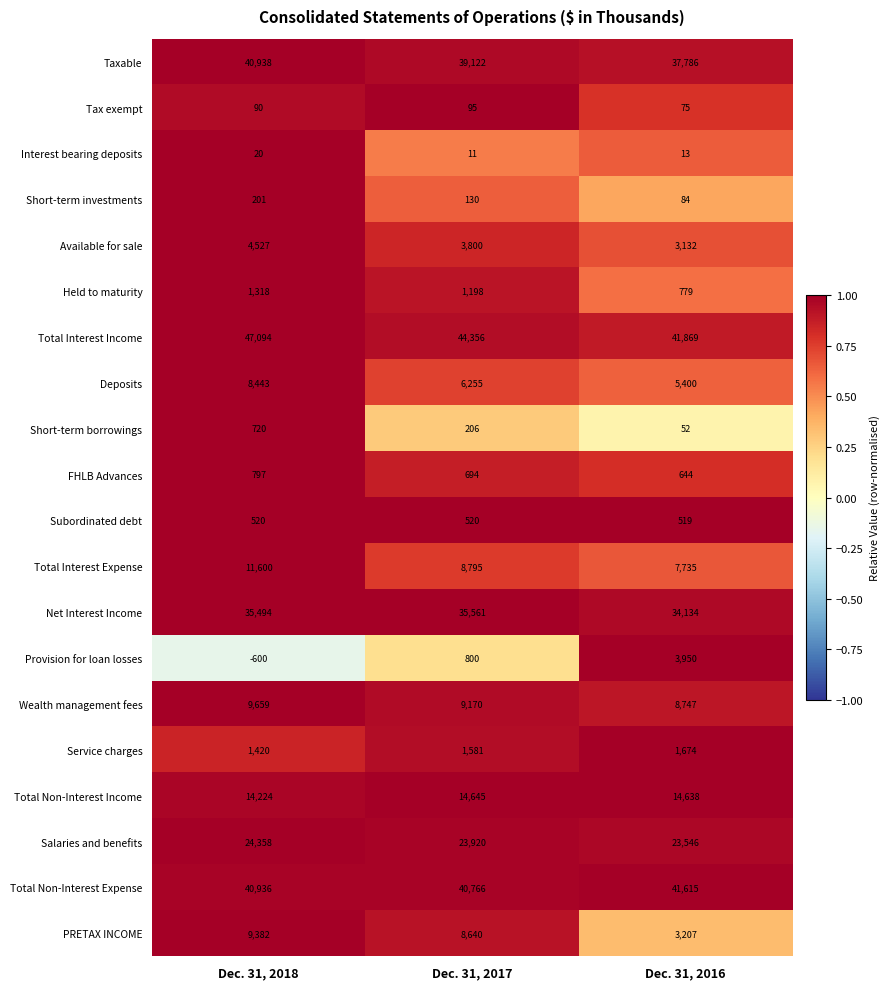

List the series in order of their peak value, highest first.

Total Interest Income, Total Non-Interest Expense, Taxable, Net Interest Income, Salaries and benefits, Total Non-Interest Income, Total Interest Expense, Wealth management fees, PRETAX INCOME, Deposits, Available for sale, Provision for loan losses, Service charges, Held to maturity, FHLB Advances, Short-term borrowings, Subordinated debt, Short-term investments, Tax exempt, Interest bearing deposits